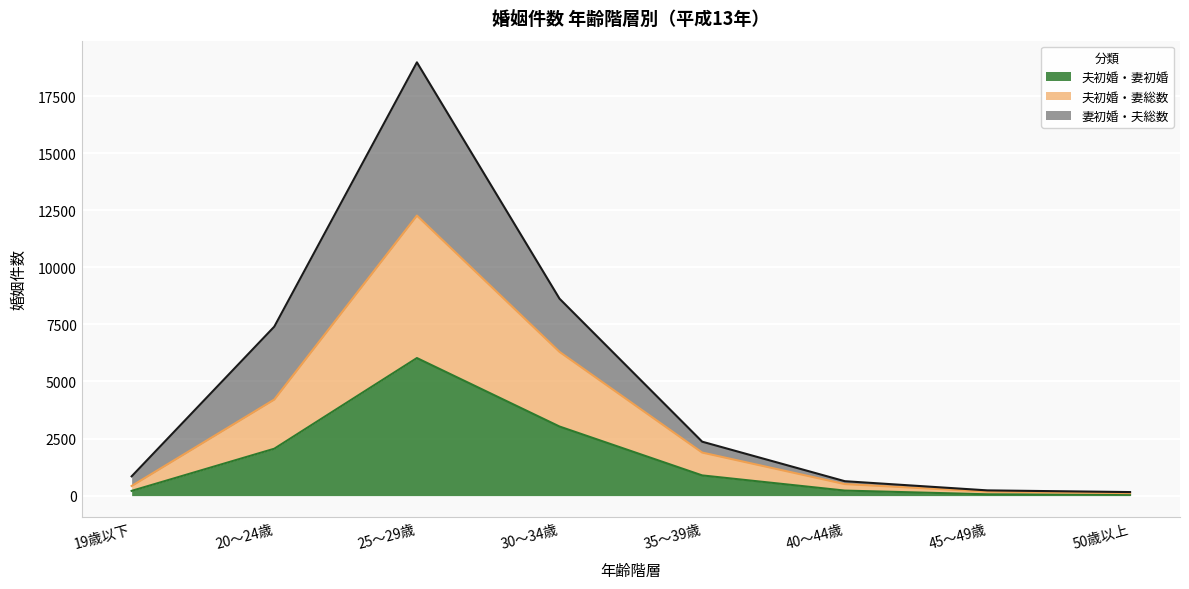

True or false: 夫初婚・妻総数 and 夫初婚・妻初婚 intersect in this chart.

False